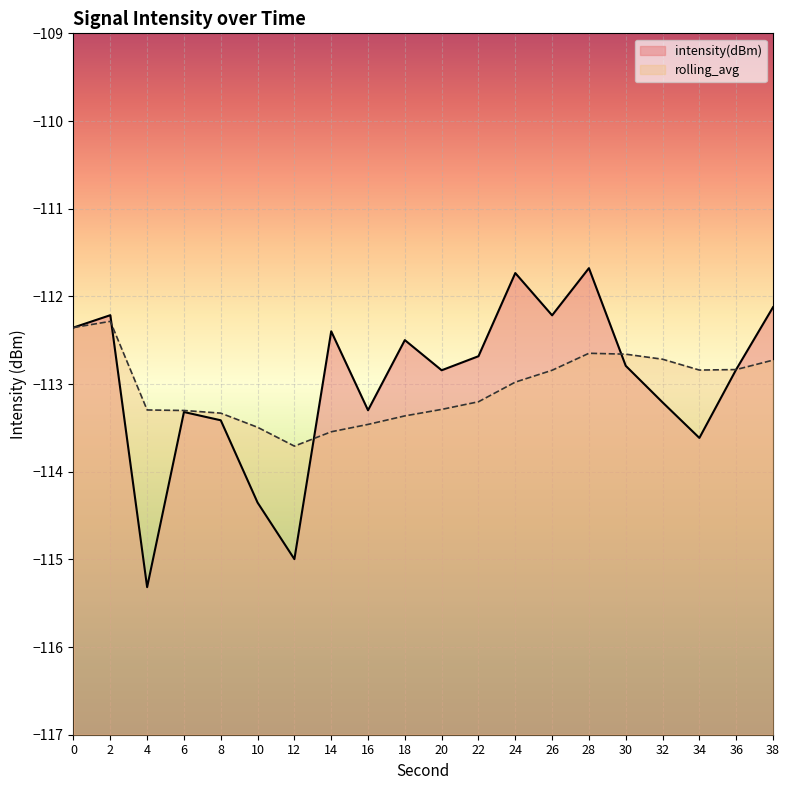

The value of rolling_avg at 20 is -30.6. True or false?

False